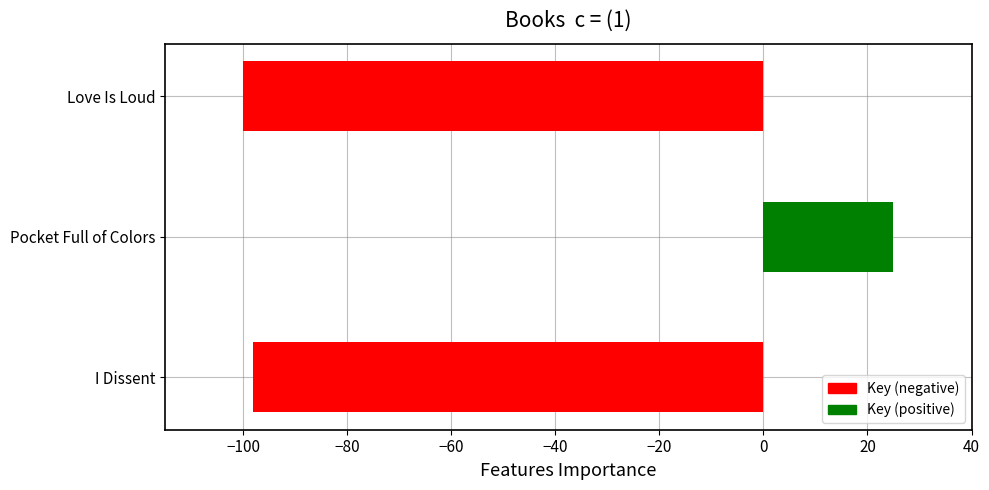

Reading top to bottom, what are all the values shown in this chart?

-100.0	25.0	-98.1